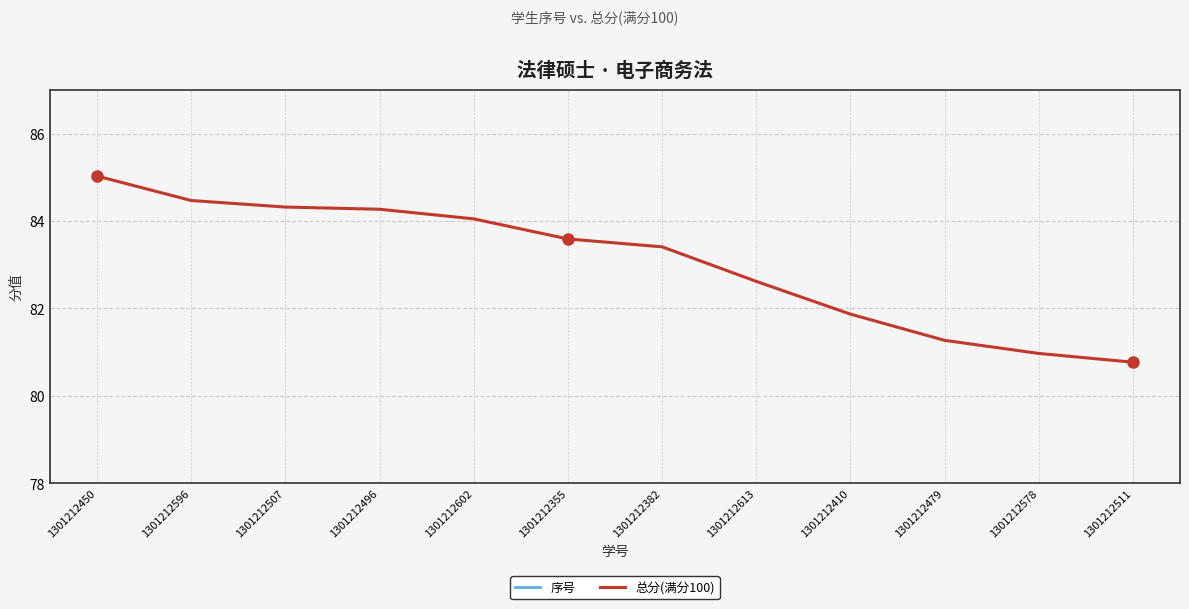

True or false: 总分(满分100) and 序号 cross at least once.

False